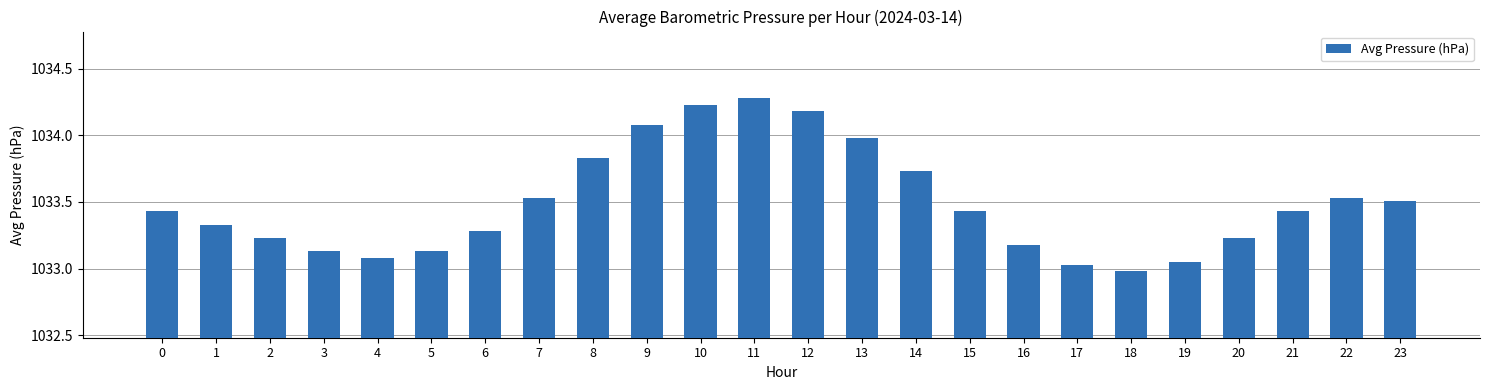

Which category has the highest value across all series?

11